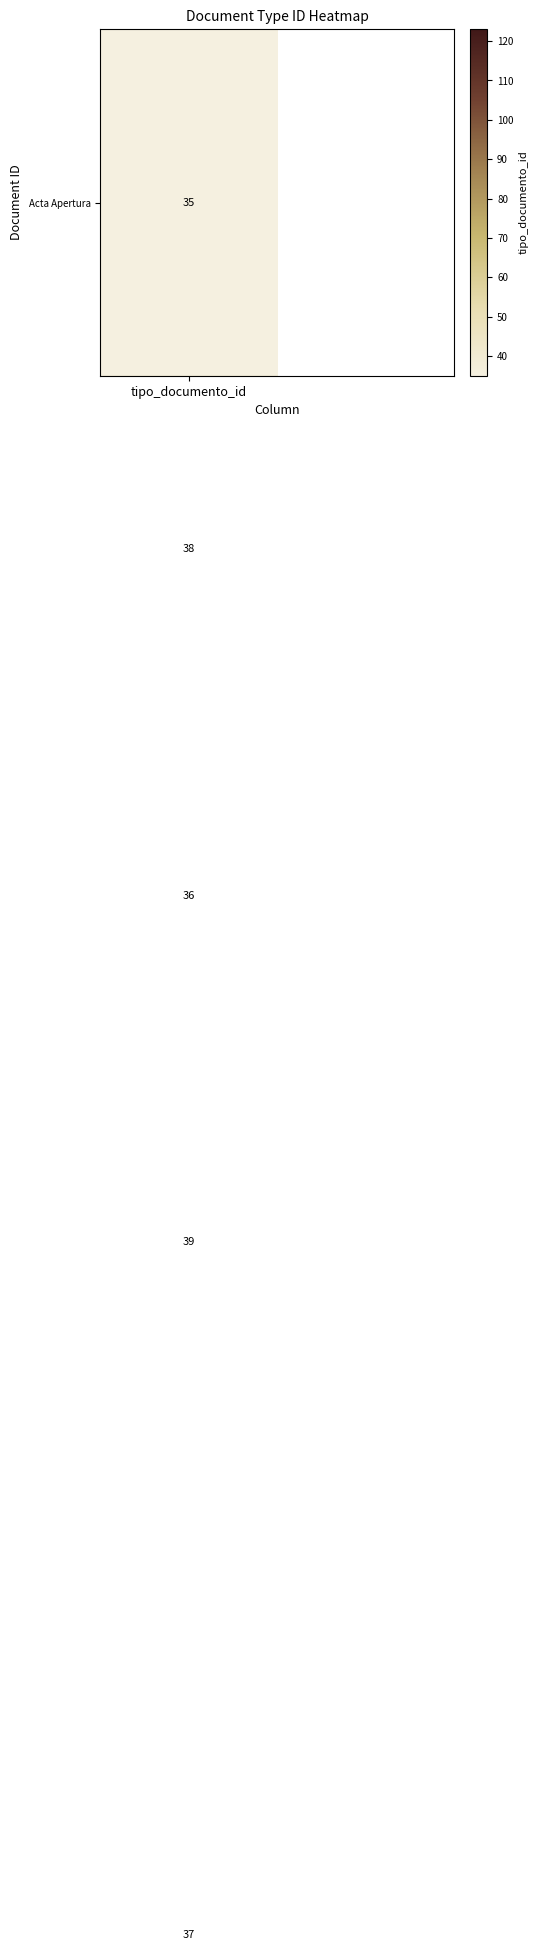

Which category has the lowest value across all series?

tipo_documento_id